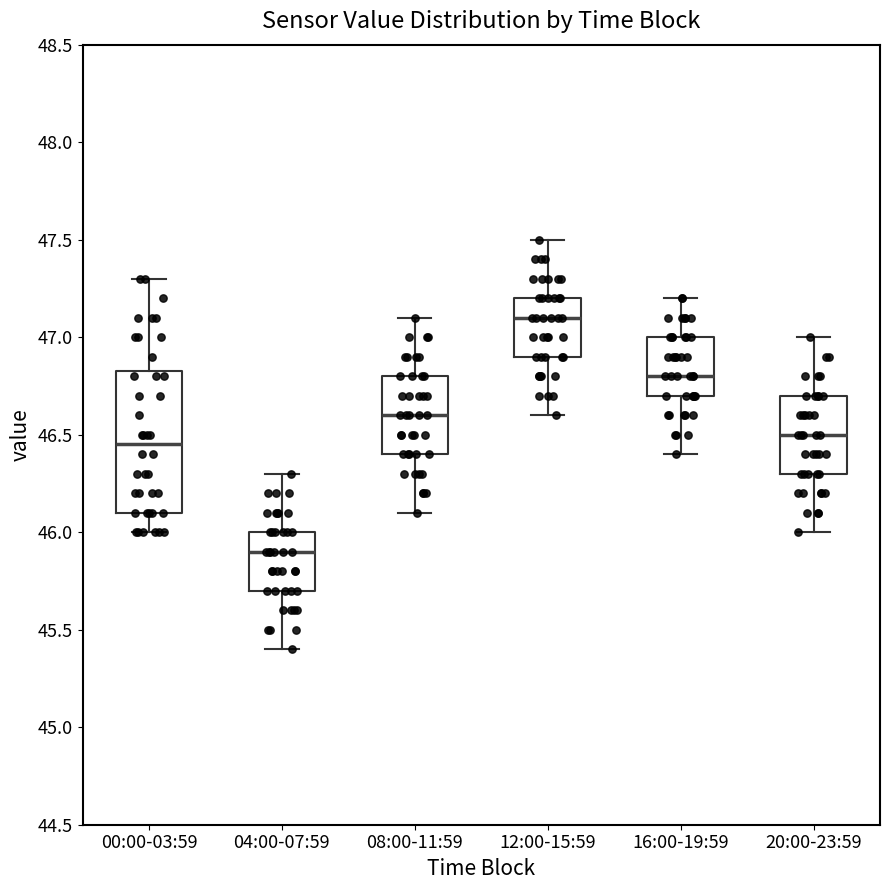

Reading left to right, read every box against the y-axis: the position of its median line, the range the box covers, and the ends of its whiskers. The values are not printed on the chart, so give them approximately, as read against the axis.

00:00-03:59: median 46.45, box 46.10 to 46.85, whiskers 46.00 to 47.30
04:00-07:59: median 45.90, box 45.70 to 46.00, whiskers 45.40 to 46.30
08:00-11:59: median 46.60, box 46.40 to 46.80, whiskers 46.10 to 47.10
12:00-15:59: median 47.10, box 46.90 to 47.20, whiskers 46.60 to 47.50
16:00-19:59: median 46.80, box 46.70 to 47.00, whiskers 46.40 to 47.20
20:00-23:59: median 46.50, box 46.30 to 46.70, whiskers 46.00 to 47.00